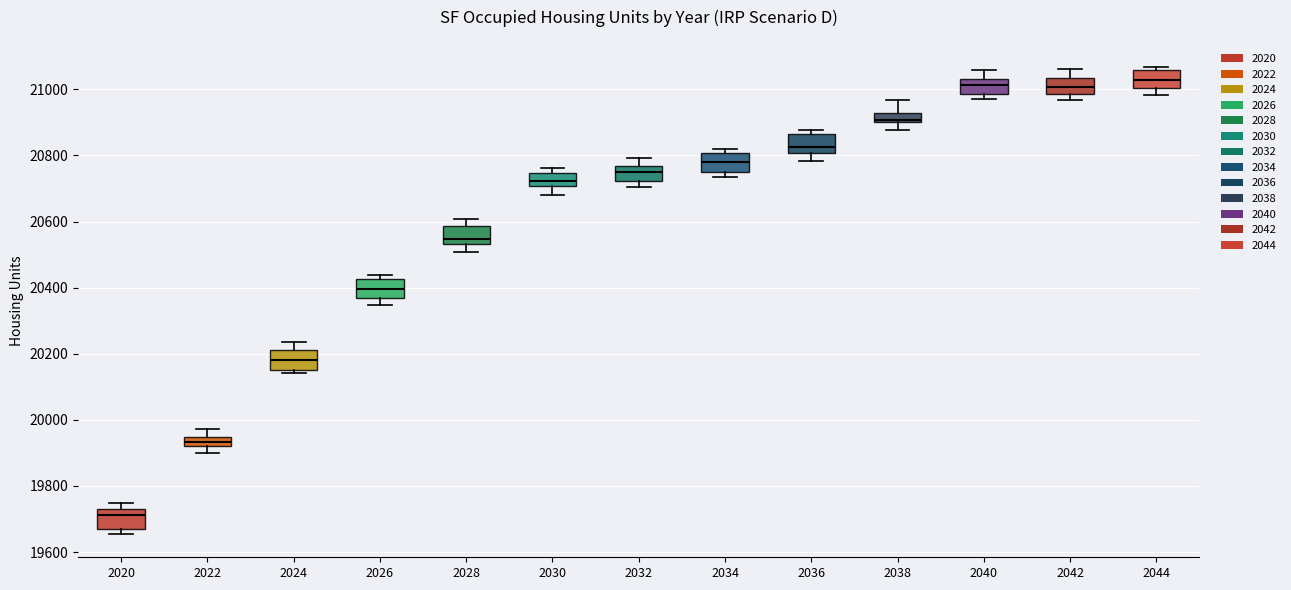

Where is the lower edge of the box at x = 2022 on the y-axis? The values are not printed on the chart, so give them approximately, as read against the axis.

19920